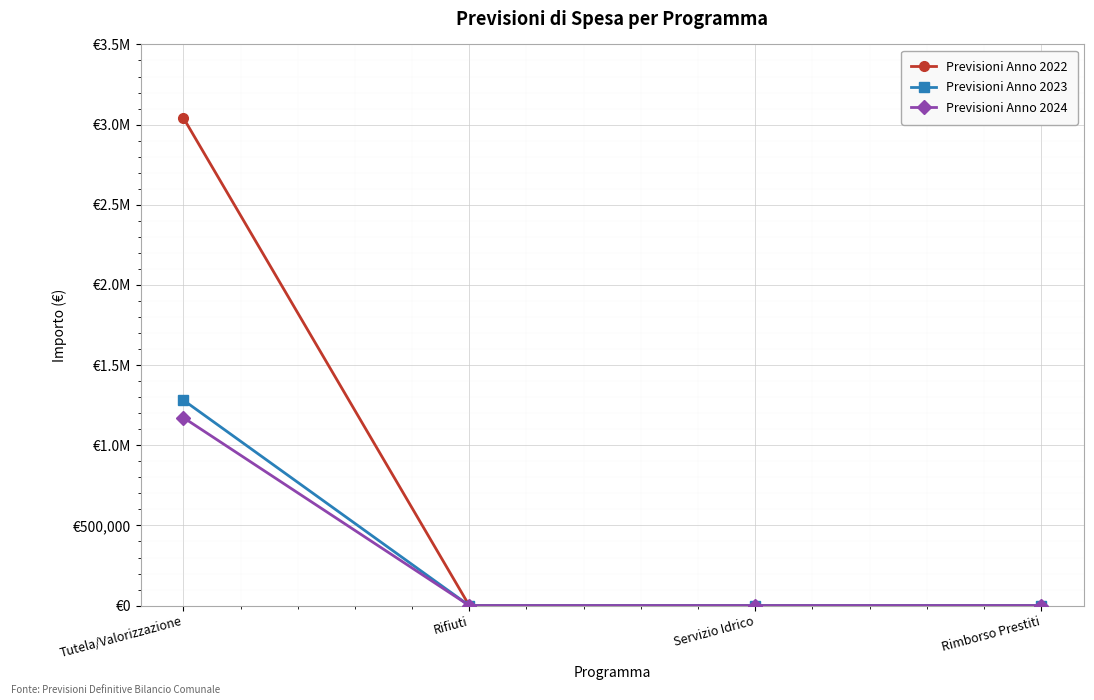

What is the label of the 1st point from the right?

Rimborso Prestiti